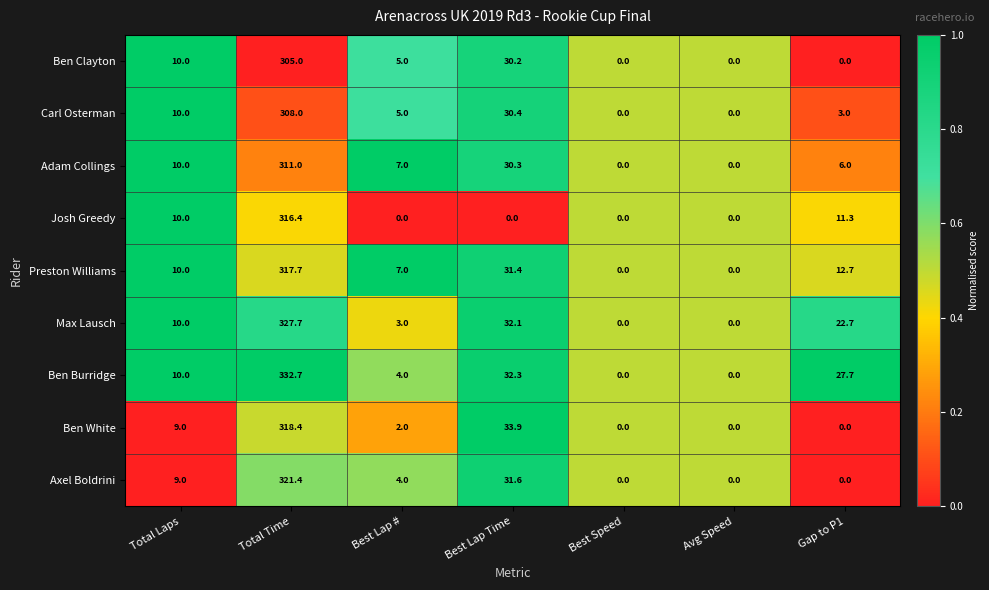

List the series in order of their peak value, highest first.

Ben Burridge, Max Lausch, Axel Boldrini, Ben White, Preston Williams, Josh Greedy, Adam Collings, Carl Osterman, Ben Clayton